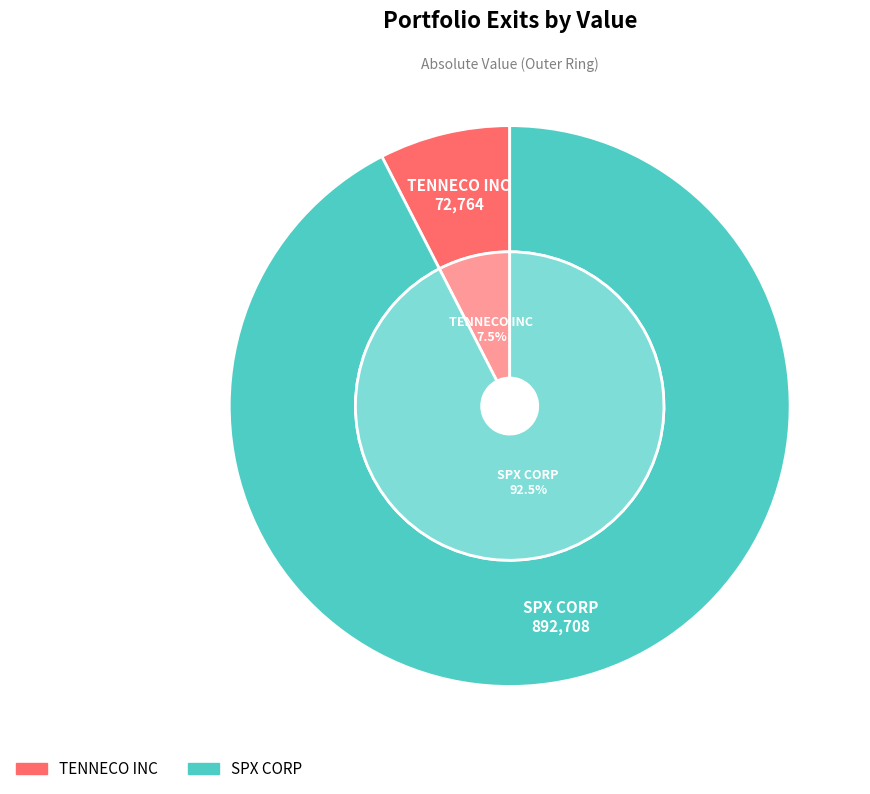

What percentage is the SPX CORP slice, to the nearest percent?

92%